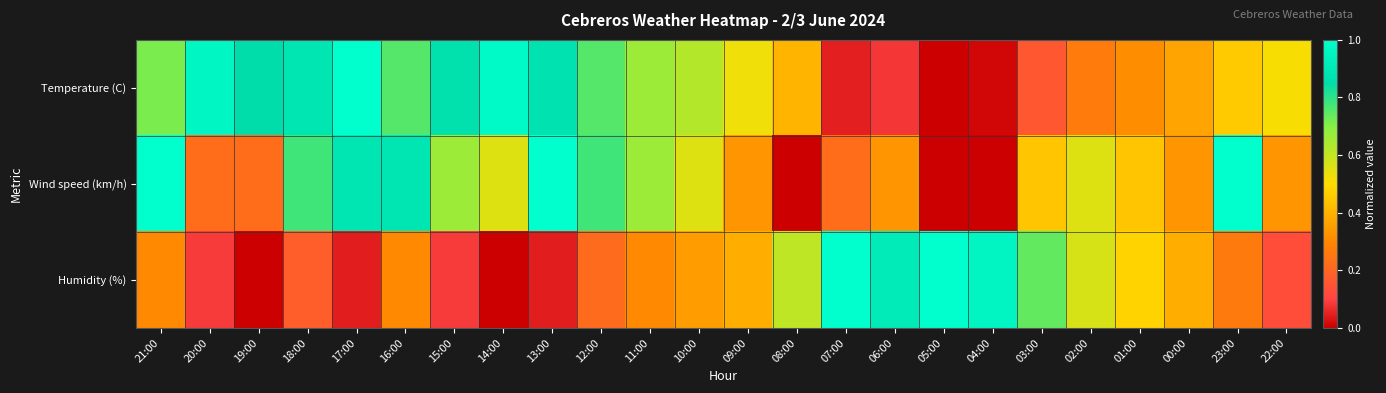

Reading right to left, extract all data points from this chart.

Temperature (C): 22:00=0.5	23:00=0.5	00:00=0.4	01:00=0.3	02:00=0.3	03:00=0.2	04:00=0.0	05:00=0.0	06:00=0.1	07:00=0.0	08:00=0.4	09:00=0.5	10:00=0.6	11:00=0.7	12:00=0.8	13:00=0.9	14:00=1.0	15:00=0.9	16:00=0.8	17:00=1.0	18:00=0.9	19:00=0.9	20:00=1.0	21:00=0.7
Wind speed (km/h): 22:00=0.3	23:00=1.0	00:00=0.3	01:00=0.4	02:00=0.6	03:00=0.4	04:00=0.0	05:00=0.0	06:00=0.3	07:00=0.2	08:00=0.0	09:00=0.3	10:00=0.6	11:00=0.7	12:00=0.8	13:00=1.0	14:00=0.6	15:00=0.7	16:00=0.9	17:00=0.9	18:00=0.8	19:00=0.2	20:00=0.2	21:00=1.0
Humidity (%): 22:00=0.1	23:00=0.3	00:00=0.4	01:00=0.5	02:00=0.6	03:00=0.7	04:00=1.0	05:00=1.0	06:00=0.9	07:00=1.0	08:00=0.6	09:00=0.4	10:00=0.3	11:00=0.3	12:00=0.2	13:00=0.0	14:00=0.0	15:00=0.1	16:00=0.3	17:00=0.0	18:00=0.2	19:00=0.0	20:00=0.1	21:00=0.3